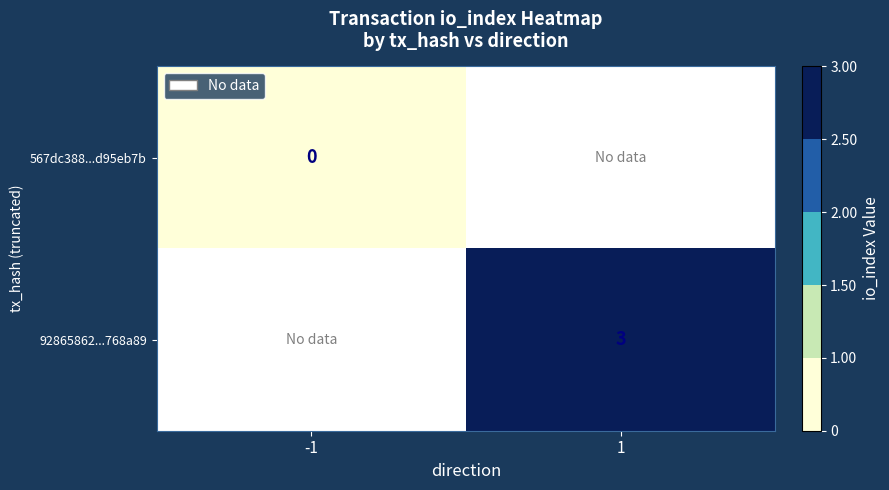

Between -1 and 1, which is larger?

1